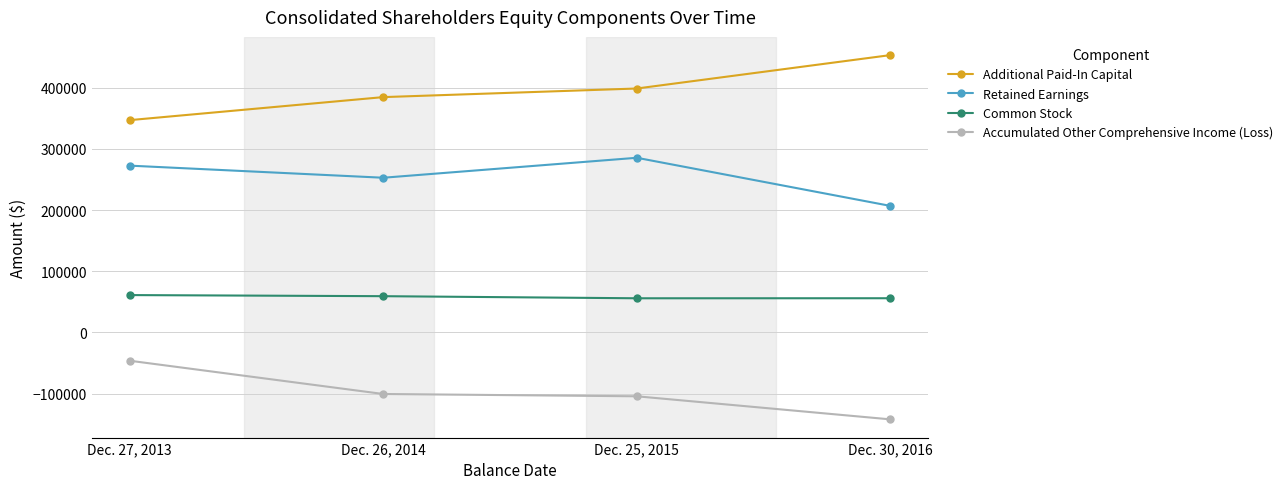

At which category does the chart reach its minimum across all series?

Dec. 30, 2016